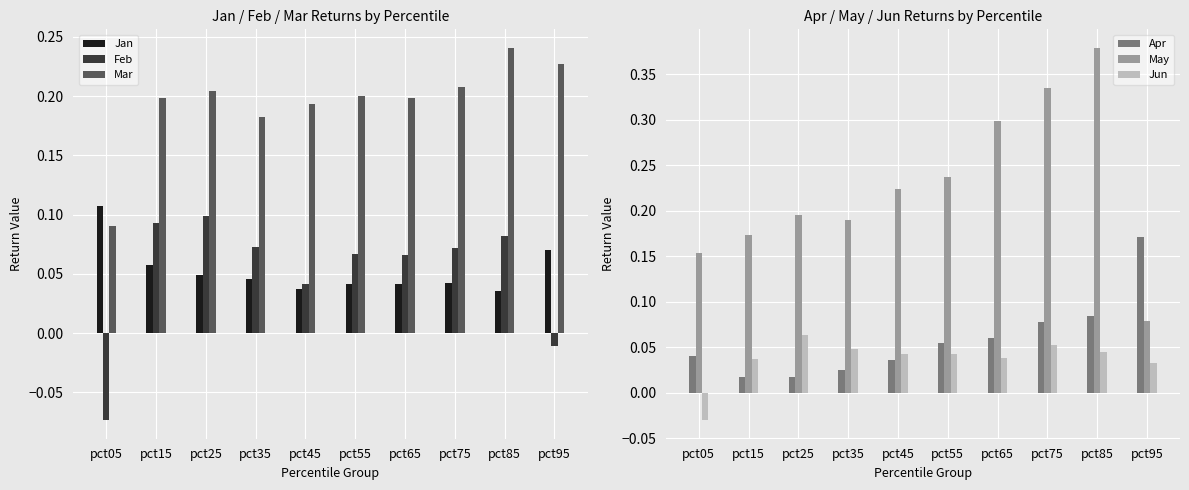

Between pct15 and pct95, which series saw the biggest shift?

Apr